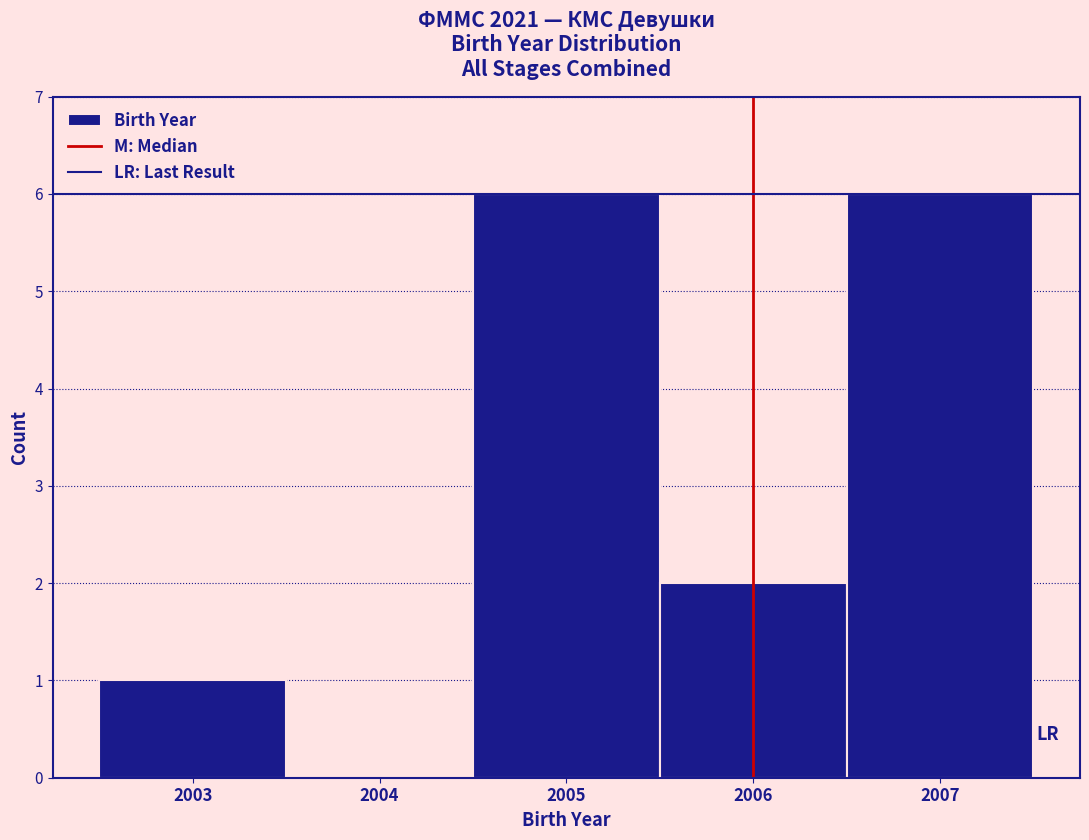

Reading left to right, list every bar in this chart as the range it spans on the x-axis followed by its height. The values are not printed on the chart, so give them approximately, as read against the axis.

2002.5 to 2003.5: 1
2003.5 to 2004.5: 0
2004.5 to 2005.5: 6
2005.5 to 2006.5: 2
2006.5 to 2007.5: 6